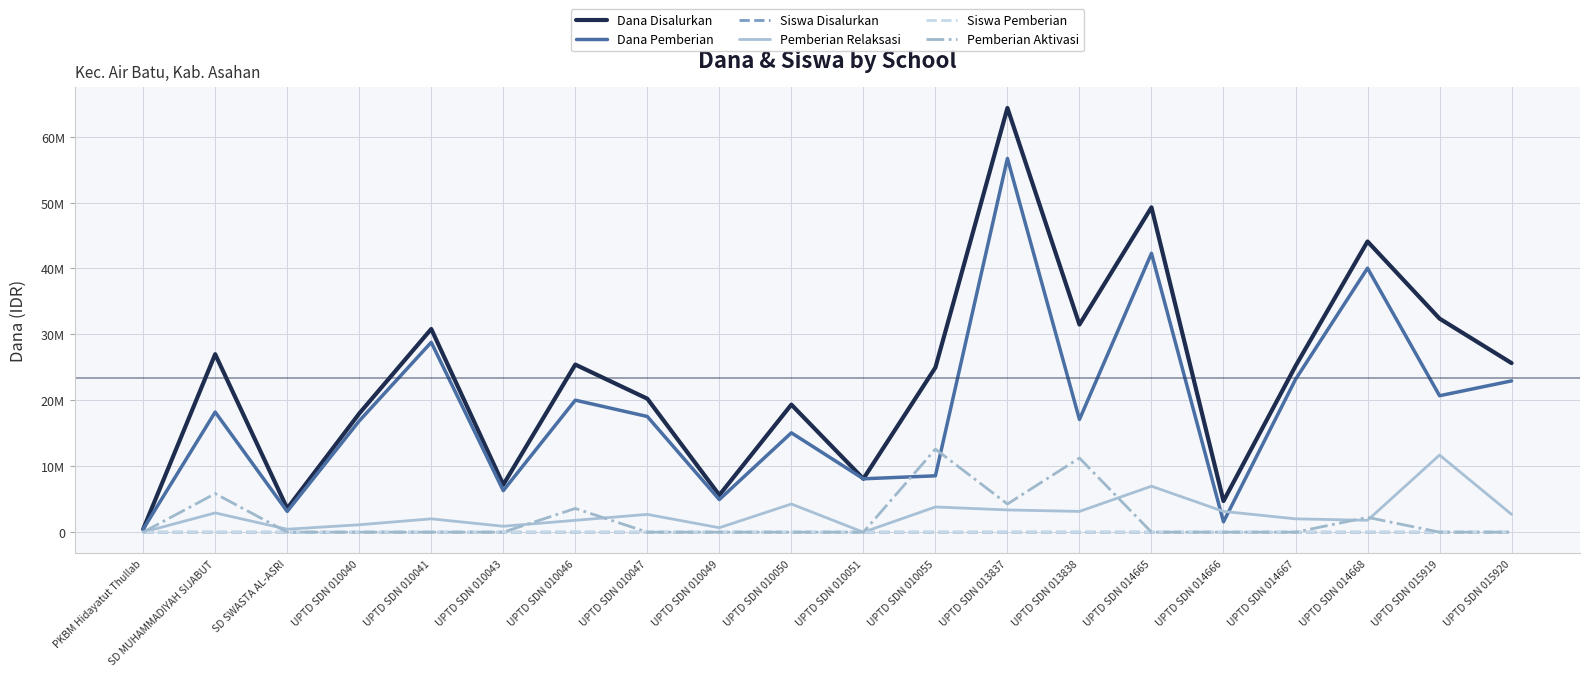

What are all the series names shown in the legend?

Dana Disalurkan, Dana Pemberian, Siswa Disalurkan, Pemberian Relaksasi, Siswa Pemberian, Pemberian Aktivasi